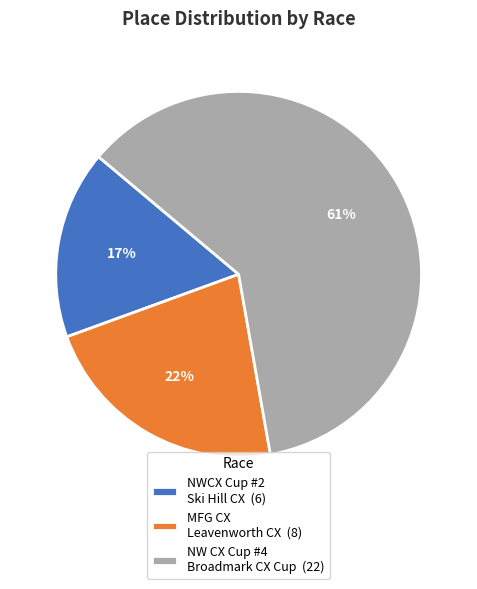

Between MFG CX Leavenworth CX (8) and NWCX Cup #2 Ski Hill CX (6), which is larger?

MFG CX Leavenworth CX (8)